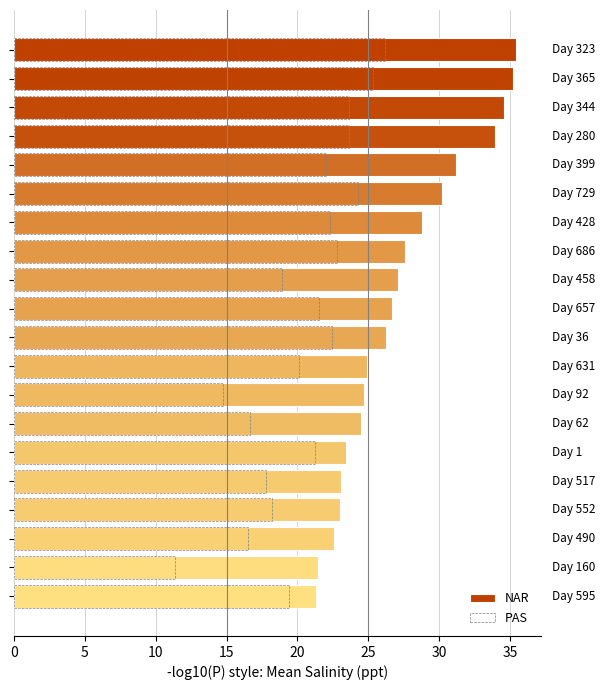

Which series changed the most between 0 and 5?

PAS